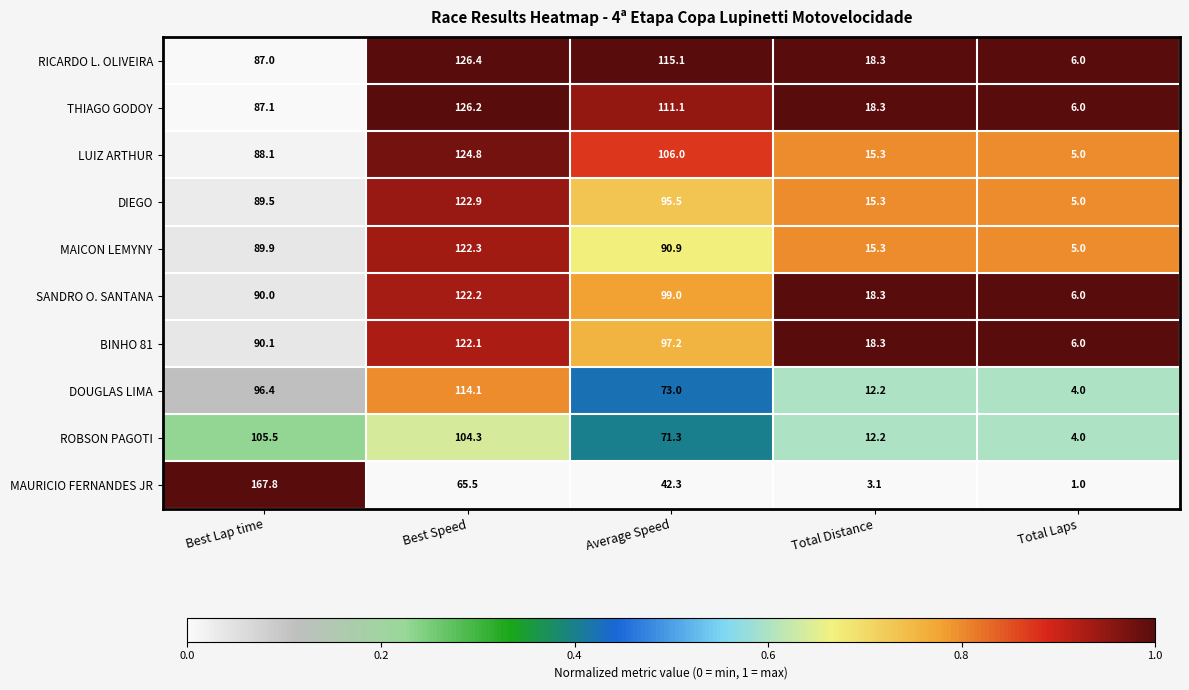

Rank the series at Best Lap time from highest to lowest value.

MAURICIO FERNANDES JR, ROBSON PAGOTI, DOUGLAS LIMA, BINHO 81, SANDRO O. SANTANA, MAICON LEMYNY, DIEGO, LUIZ ARTHUR, THIAGO GODOY, RICARDO L. OLIVEIRA